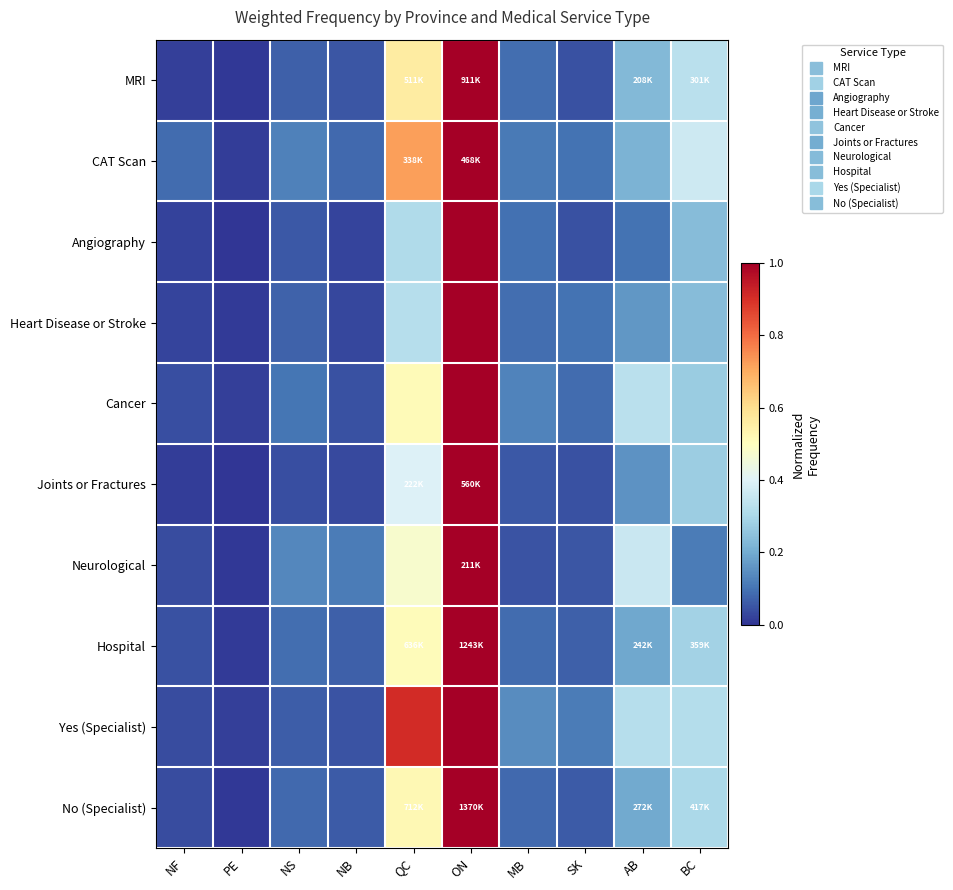

Reading left to right, extract all data points from this chart.

MRI: NF=0.0	PE=0.0	NS=0.1	NB=0.1	QC=0.6	ON=1.0	MB=0.1	SK=0.0	AB=0.2	BC=0.3
CAT Scan: NF=0.1	PE=0.0	NS=0.1	NB=0.1	QC=0.7	ON=1.0	MB=0.1	SK=0.1	AB=0.2	BC=0.4
Angiography: NF=0.0	PE=0.0	NS=0.1	NB=0.0	QC=0.3	ON=1.0	MB=0.1	SK=0.0	AB=0.1	BC=0.2
Heart Disease or Stroke: NF=0.0	PE=0.0	NS=0.1	NB=0.0	QC=0.3	ON=1.0	MB=0.1	SK=0.1	AB=0.2	BC=0.2
Cancer: NF=0.0	PE=0.0	NS=0.1	NB=0.0	QC=0.5	ON=1.0	MB=0.1	SK=0.1	AB=0.3	BC=0.3
Joints or Fractures: NF=0.0	PE=0.0	NS=0.0	NB=0.0	QC=0.4	ON=1.0	MB=0.1	SK=0.0	AB=0.2	BC=0.3
Neurological: NF=0.0	PE=0.0	NS=0.1	NB=0.1	QC=0.5	ON=1.0	MB=0.0	SK=0.1	AB=0.4	BC=0.1
Hospital: NF=0.0	PE=0.0	NS=0.1	NB=0.1	QC=0.5	ON=1.0	MB=0.1	SK=0.1	AB=0.2	BC=0.3
Yes (Specialist): NF=0.0	PE=0.0	NS=0.1	NB=0.0	QC=0.9	ON=1.0	MB=0.1	SK=0.1	AB=0.3	BC=0.3
No (Specialist): NF=0.0	PE=0.0	NS=0.1	NB=0.1	QC=0.5	ON=1.0	MB=0.1	SK=0.1	AB=0.2	BC=0.3